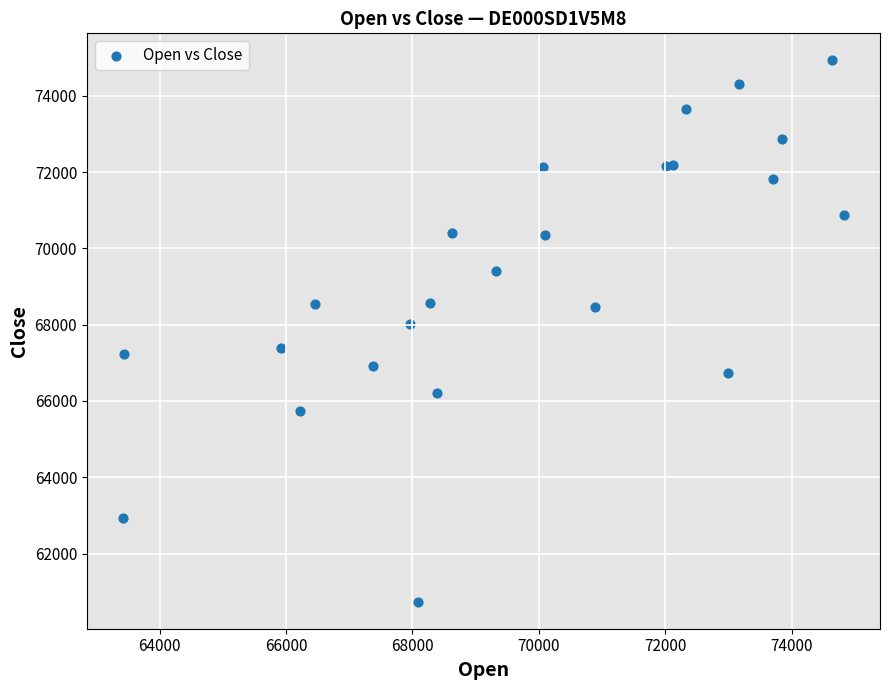

What Y value in the scatter plot is closest to 67832?

68020